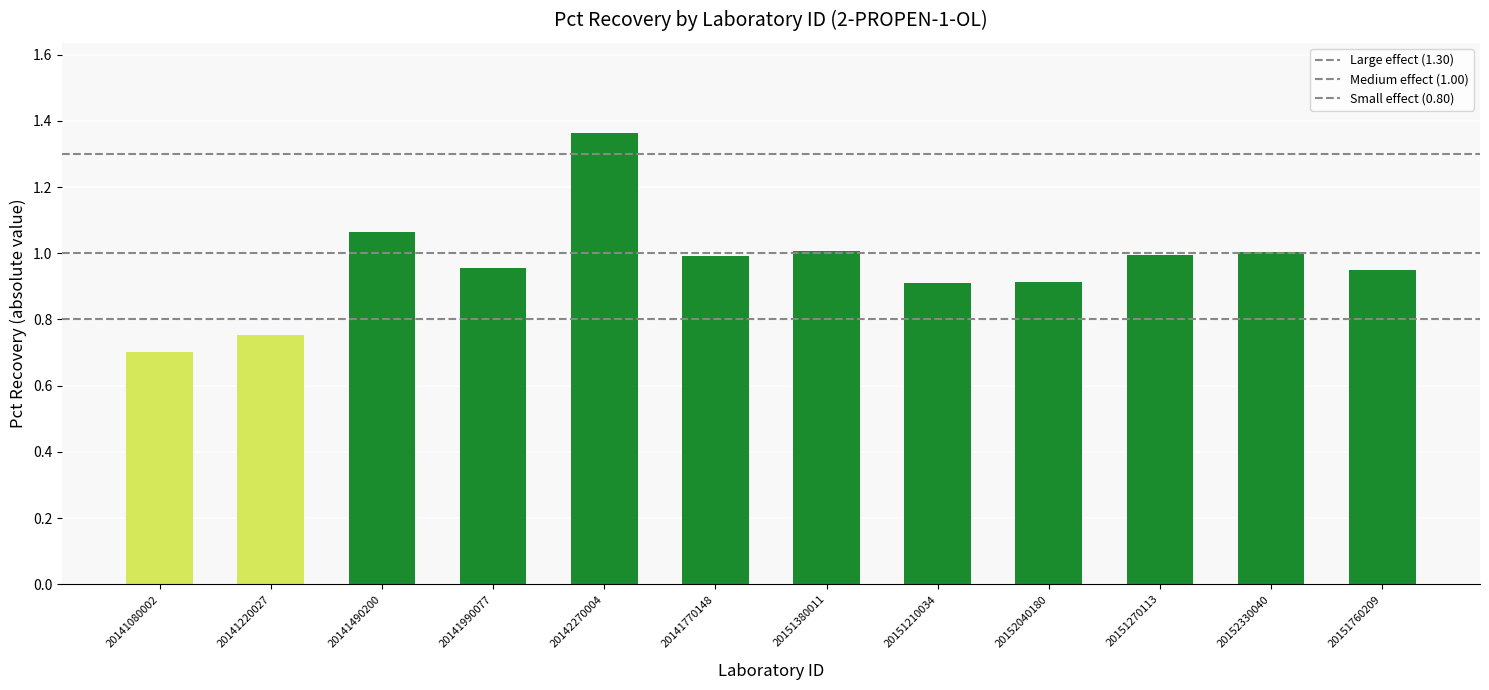

At which category does the chart reach its minimum across all series?

20141080002